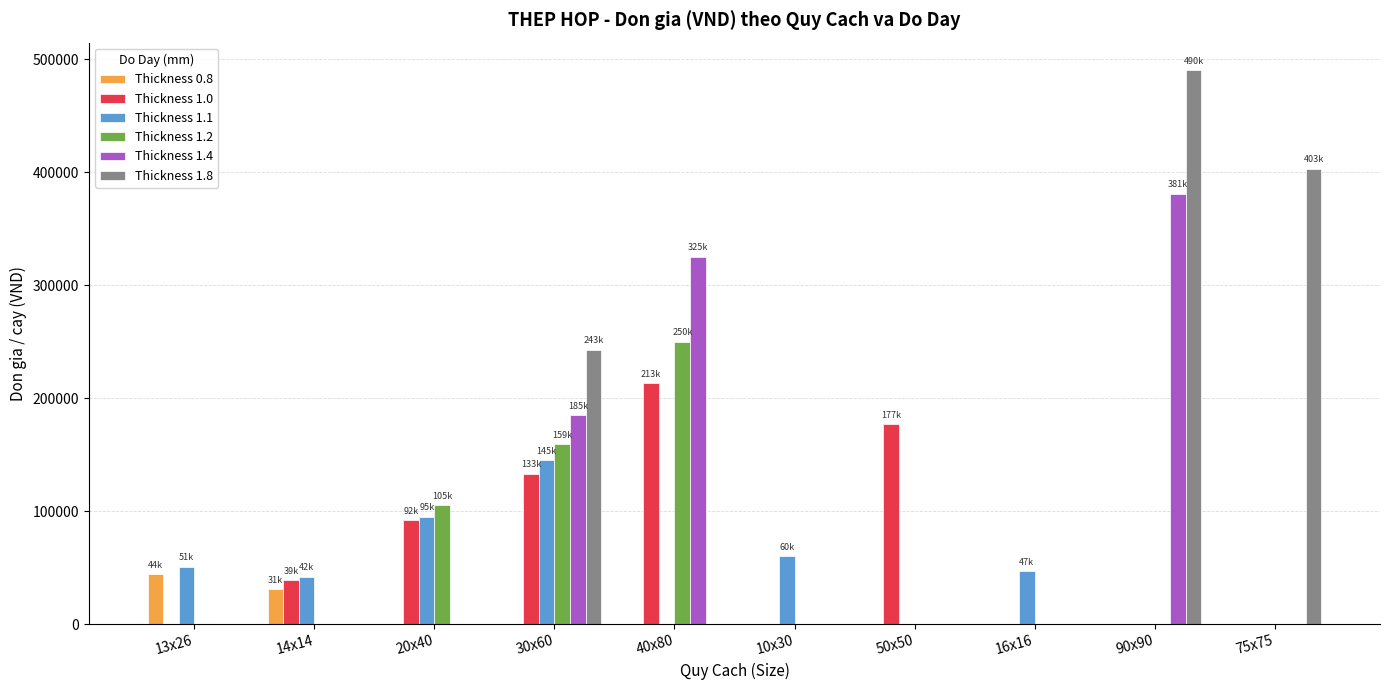

Where does the Thickness 1.1 series first go above 47000?

13x26